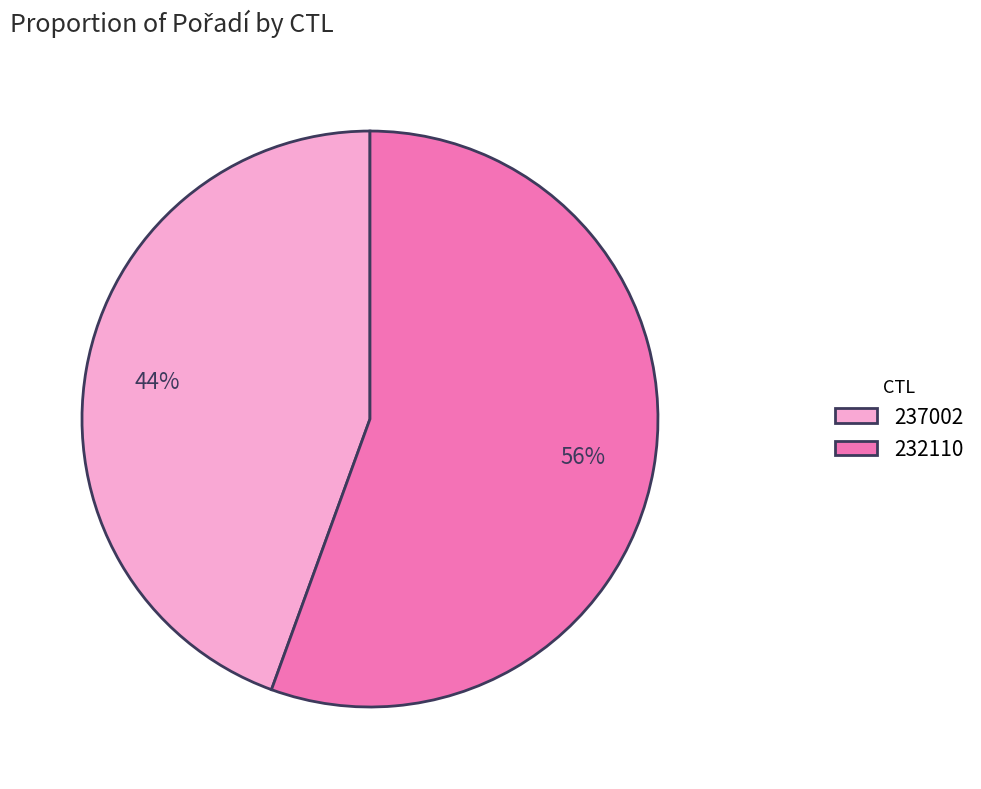

To the nearest percent, what is the combined percentage of 237002 and 232110?

100%